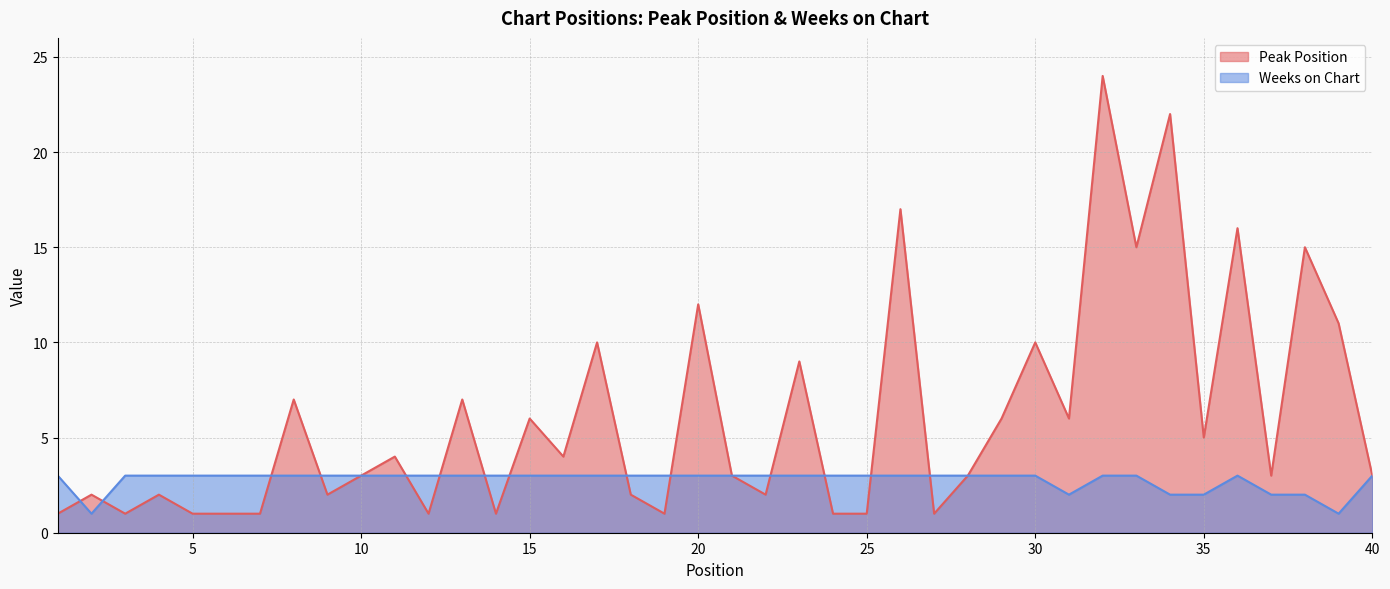

How many categories are shown in the chart?

40